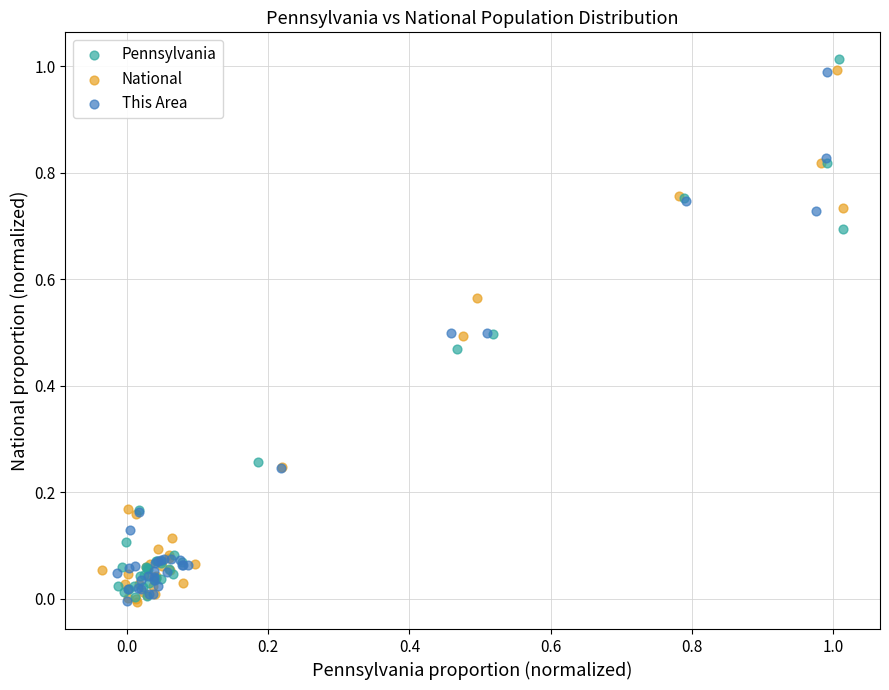

What are all the series names shown in the legend?

Pennsylvania, National, This Area